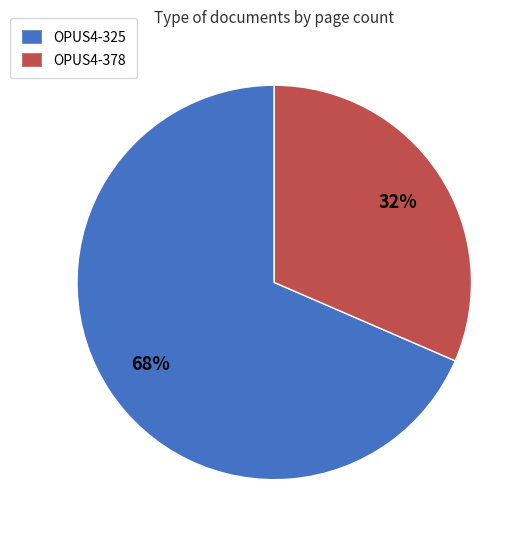

What is the majority slice?

OPUS4-325